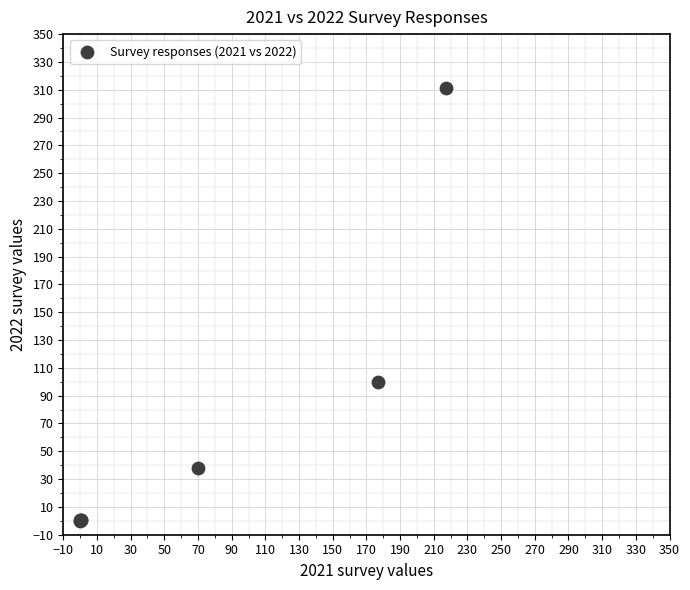

What Y value in the scatter plot is closest to 155?

100.0